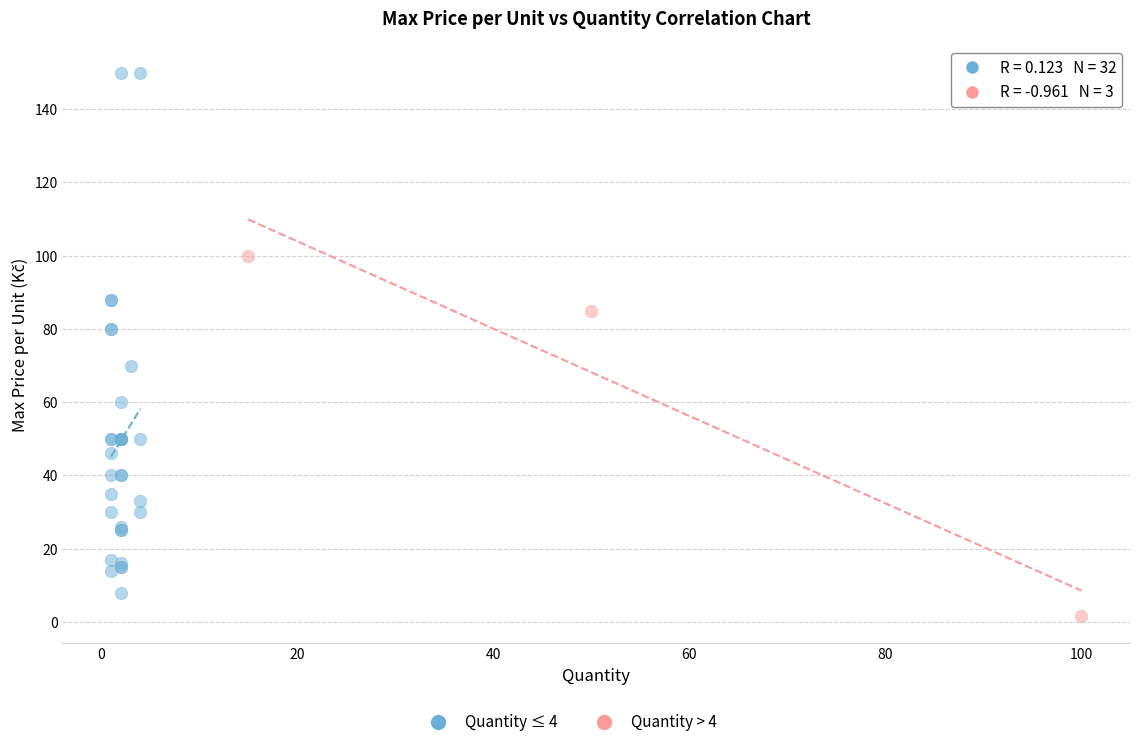

Which series has the widest spread of Y values?

Quantity ≤ 4